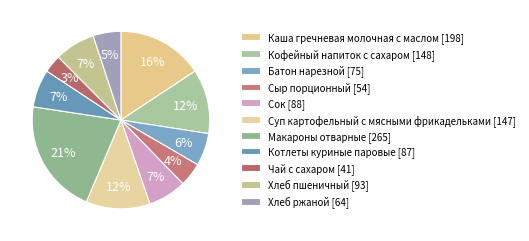

Does any single category account for the majority?

No